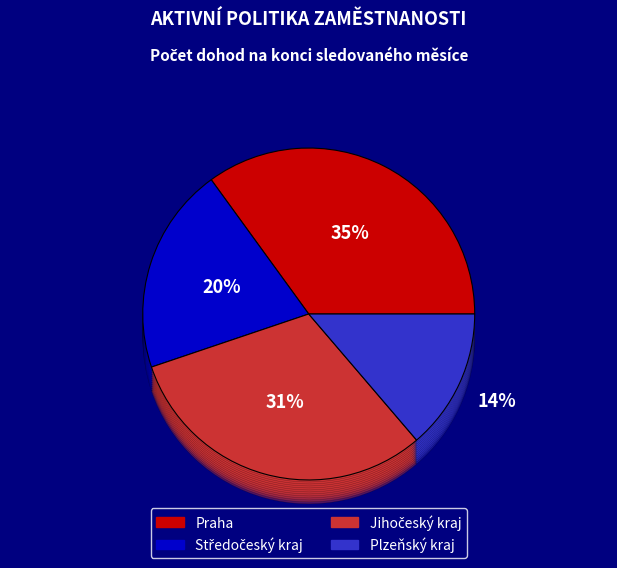

Count the number of slices in the pie.

4